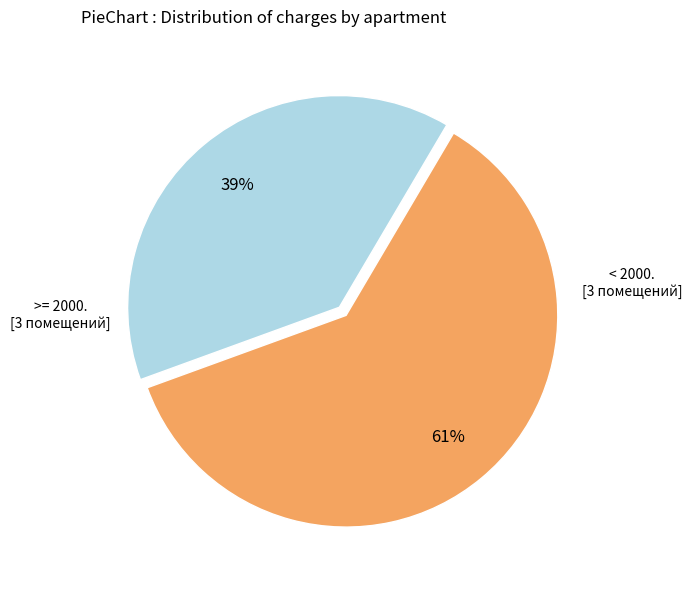

To the nearest percent, what is the average slice percentage?

50%